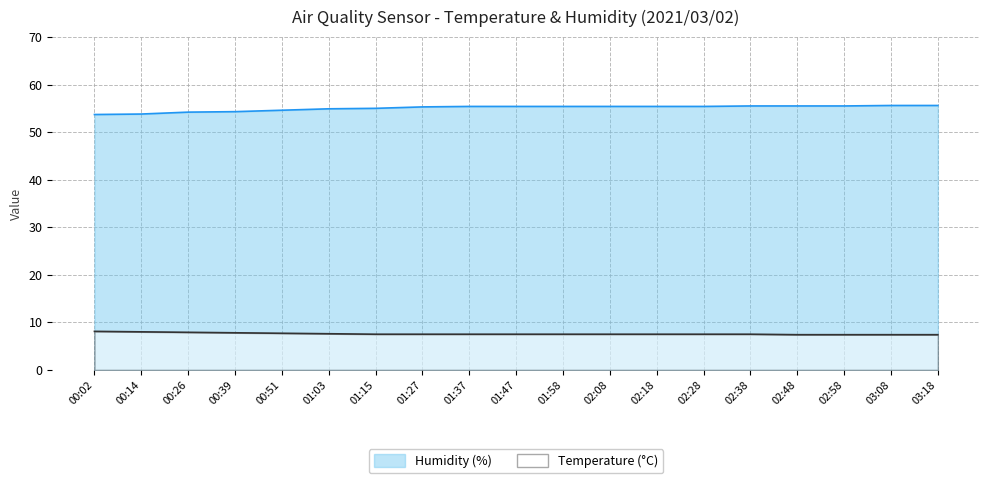

How many lines are shown in the chart?

2